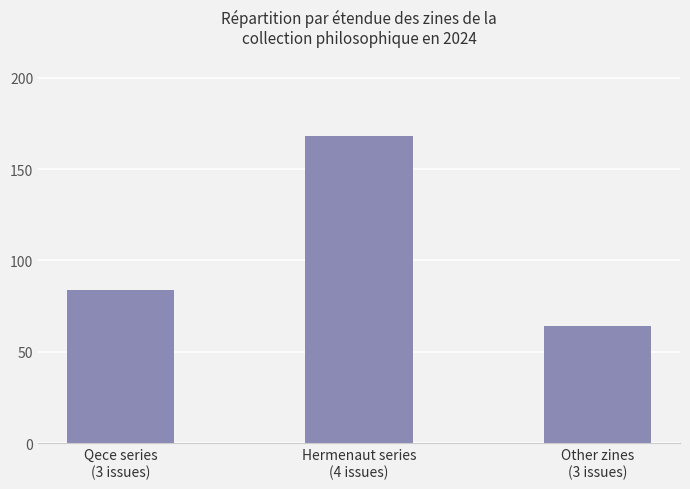

Reading left to right, list all the values displayed in this chart.

Qece series
(3 issues)=84	Hermenaut series
(4 issues)=168	Other zines
(3 issues)=64